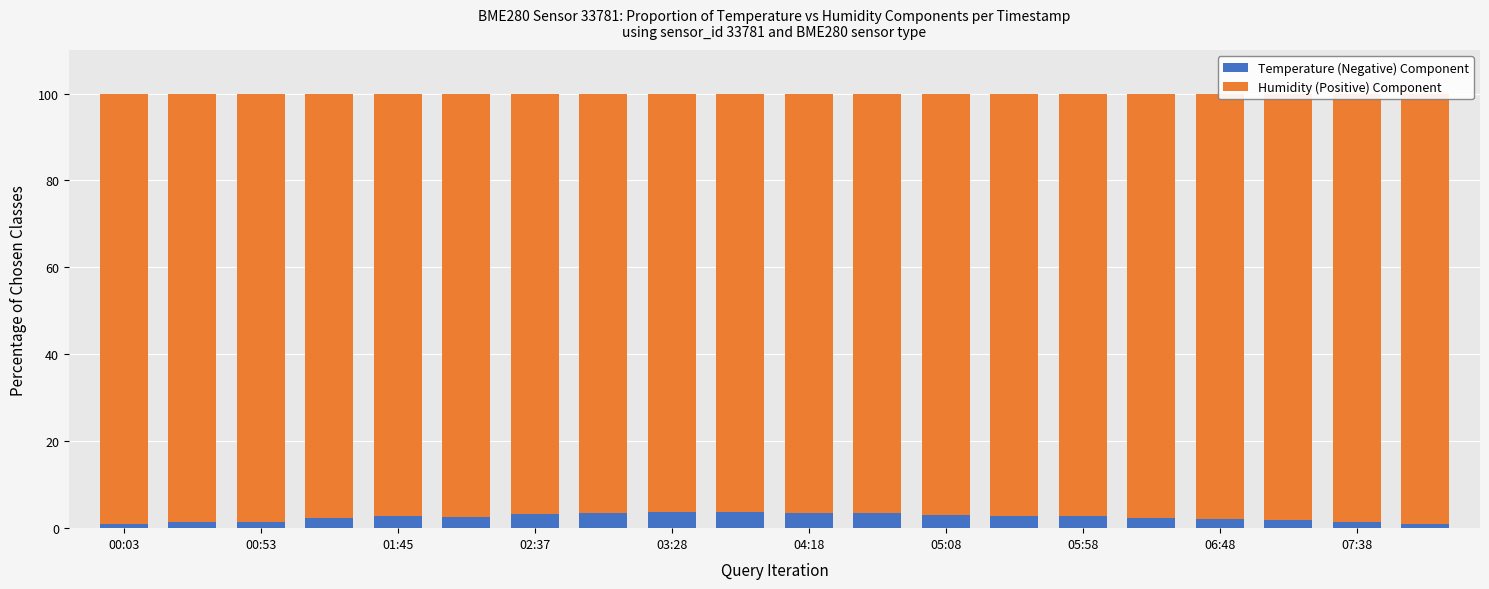

True or false: Temperature (Negative) Component has a value of 2.2 at 04:18.

False